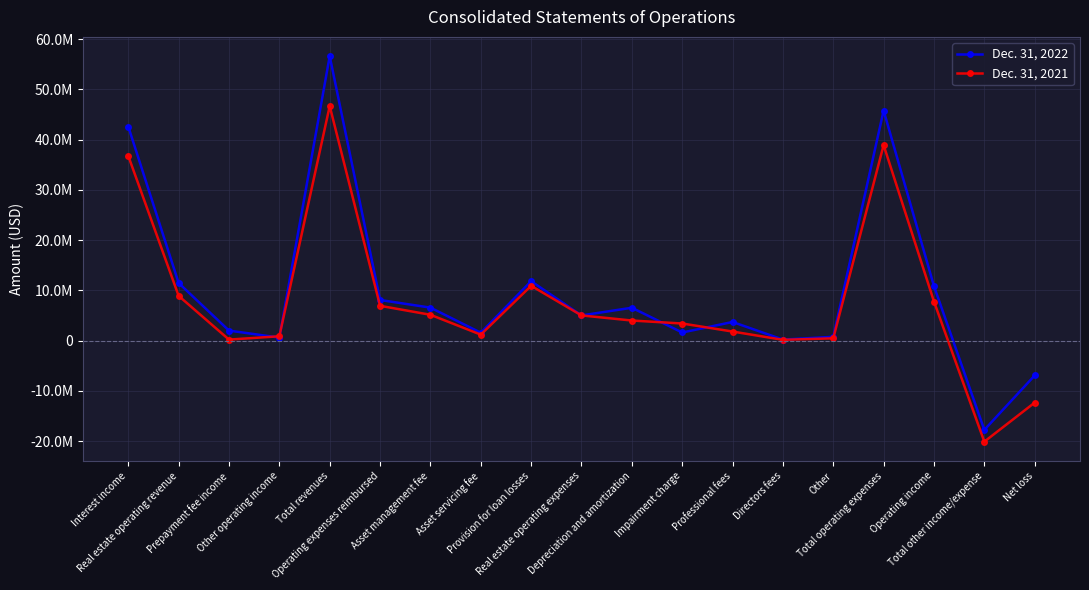

Is this an area chart (filled region under the line)?

No